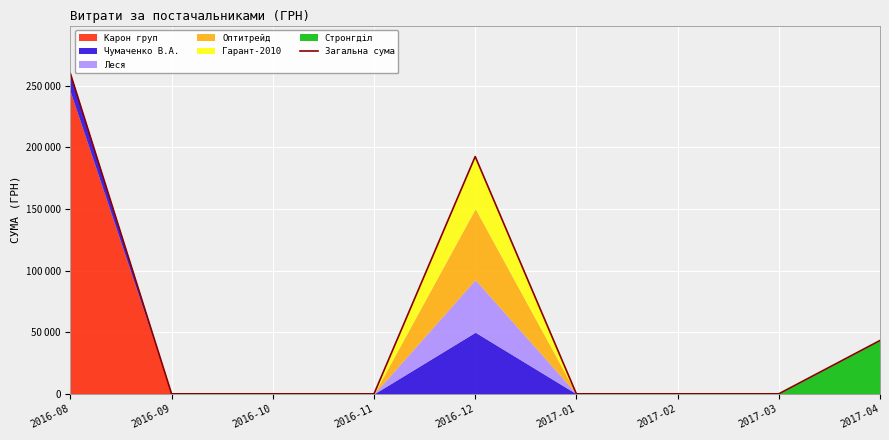

Reading left to right, extract all data points from this chart.

2016-08=259895.2	2016-09=0.0	2016-10=0.0	2016-11=0.0	2016-12=192593.8	2017-01=0.0	2017-02=0.0	2017-03=0.0	2017-04=43293.0